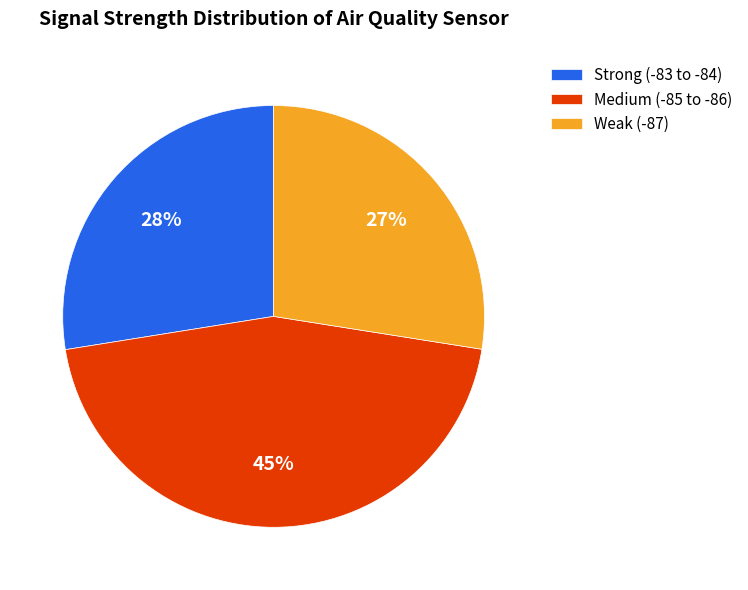

Do Strong (-83 to -84) and Medium (-85 to -86) together represent more than half of the pie?

Yes